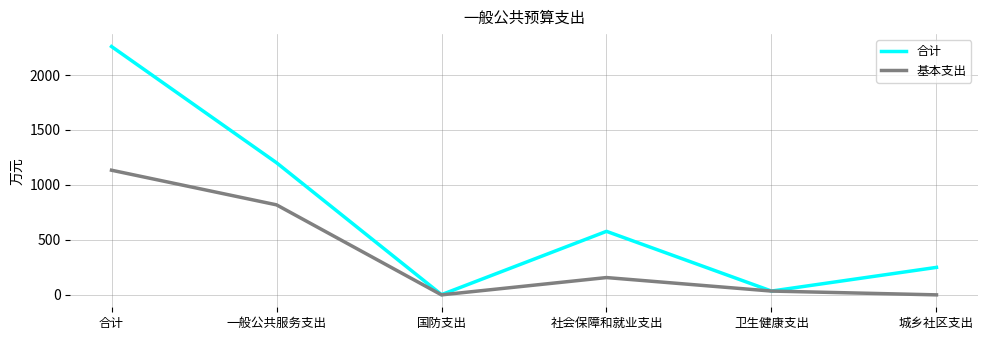

What is the sum of all 合计 values?

4326.1